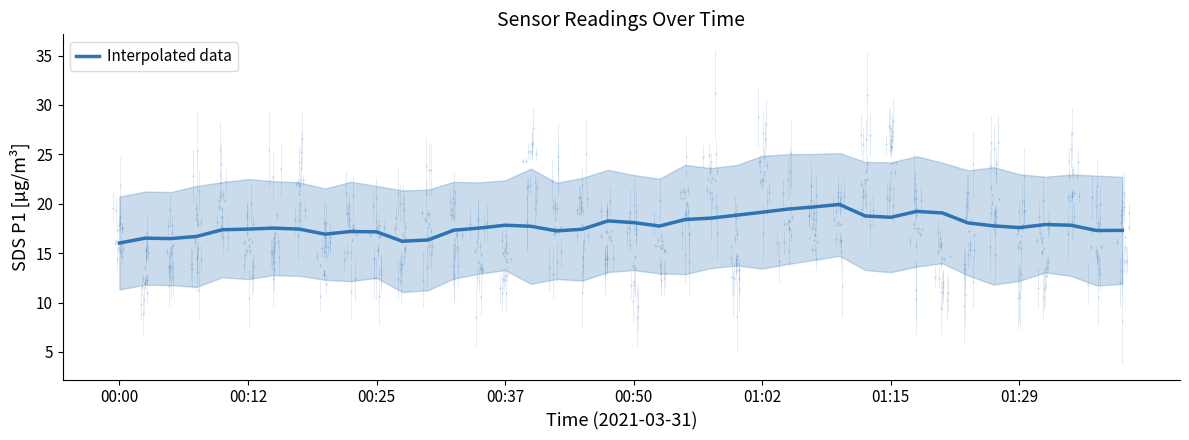

Does the chart display data point markers on the line(s)?

No